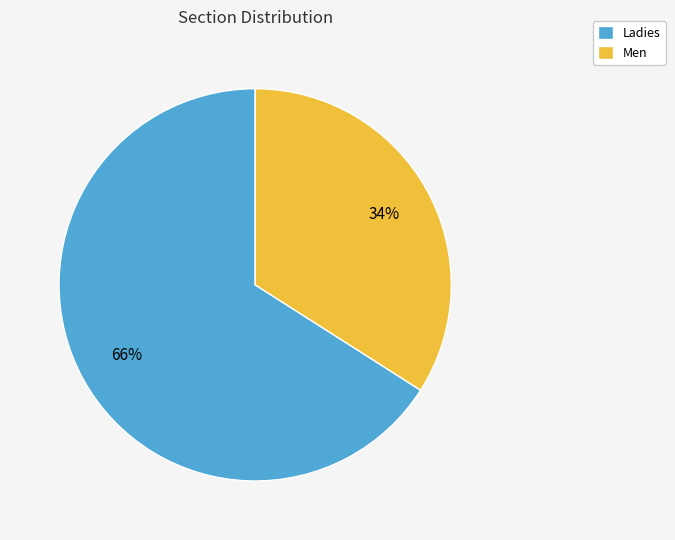

Is it true that Men is 44% of the pie?

False